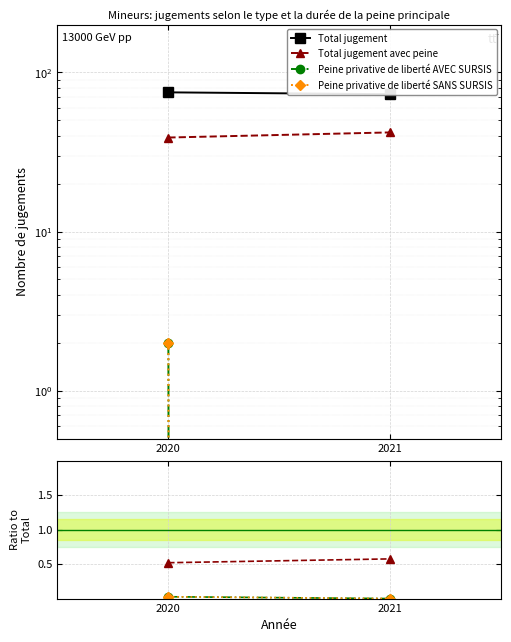

What is the spread (max minus min) of values at 2021?

73.0